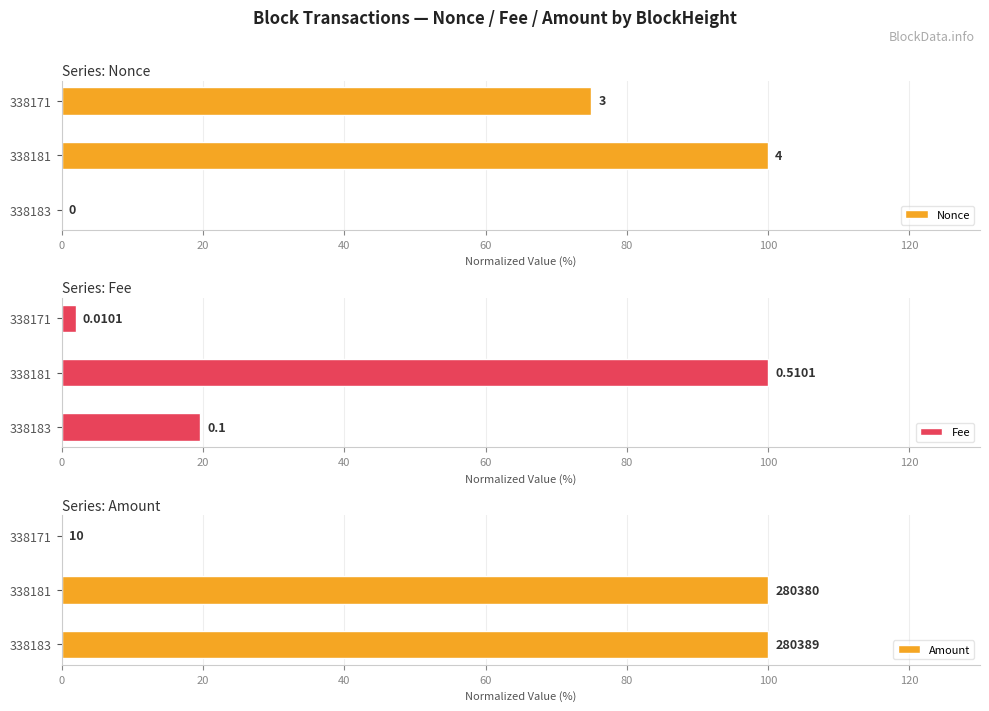

How many groups of bars are there?

3